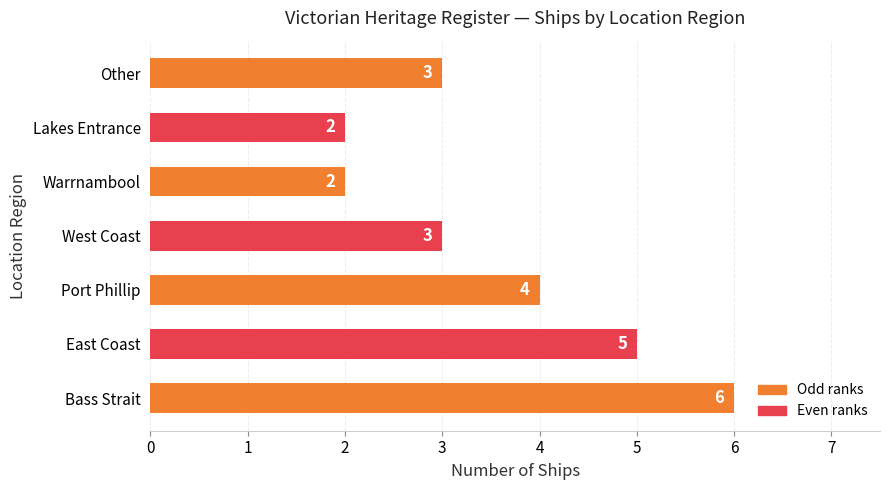

Reading bottom to top, extract all data points from this chart.

6	5	4	3	2	2	3